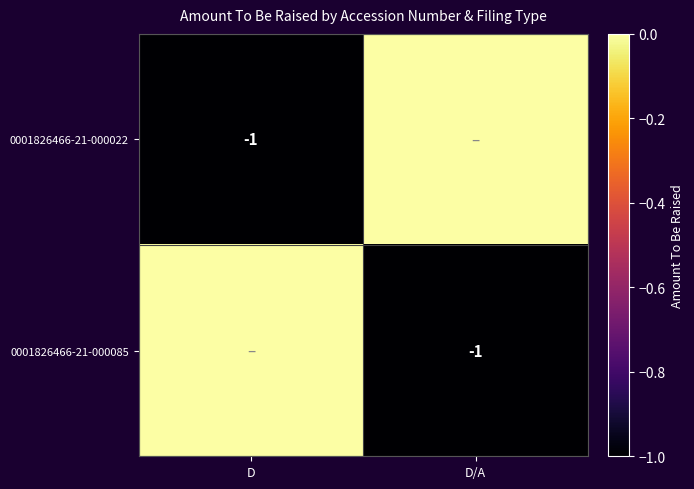

The 0001826466-21-000022 series shows -2 at D. True or false?

False